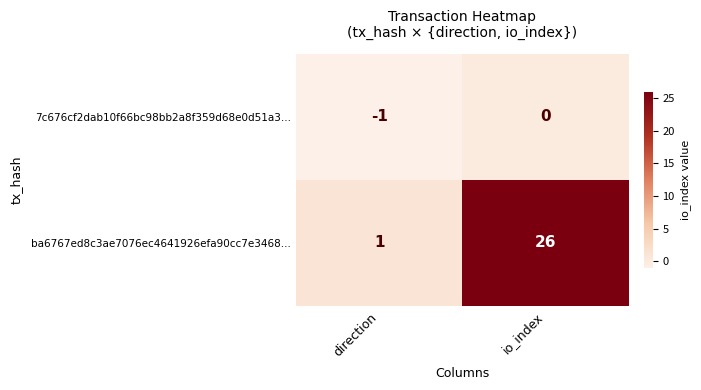

What is the difference between the highest and lowest values at io_index?

26